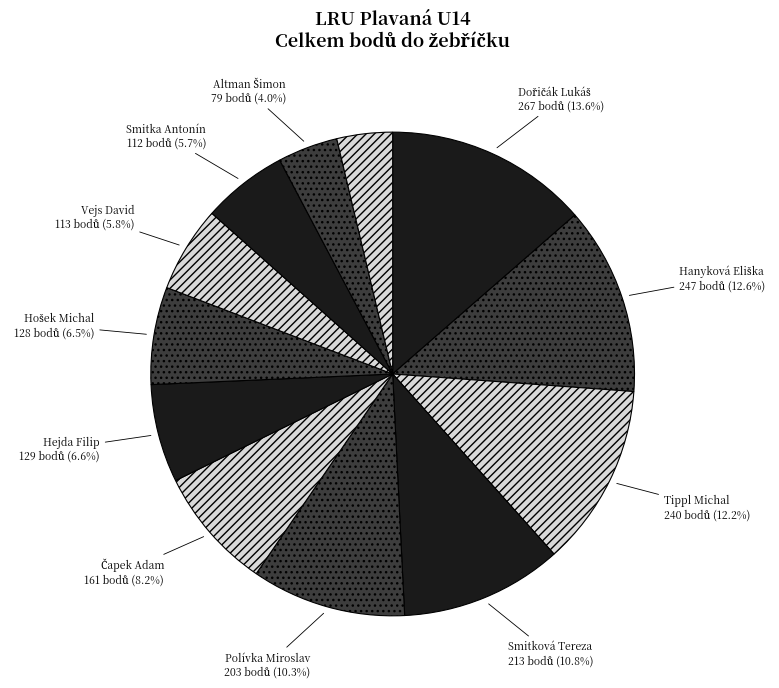

Count the number of slices in the pie.

12